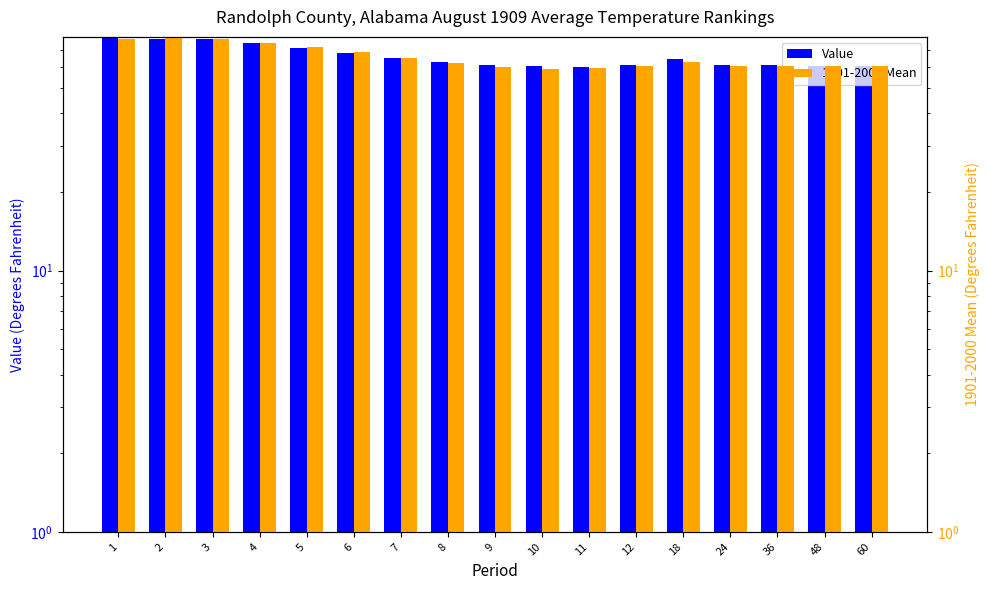

What is the minimum value shown in the chart?

59.3